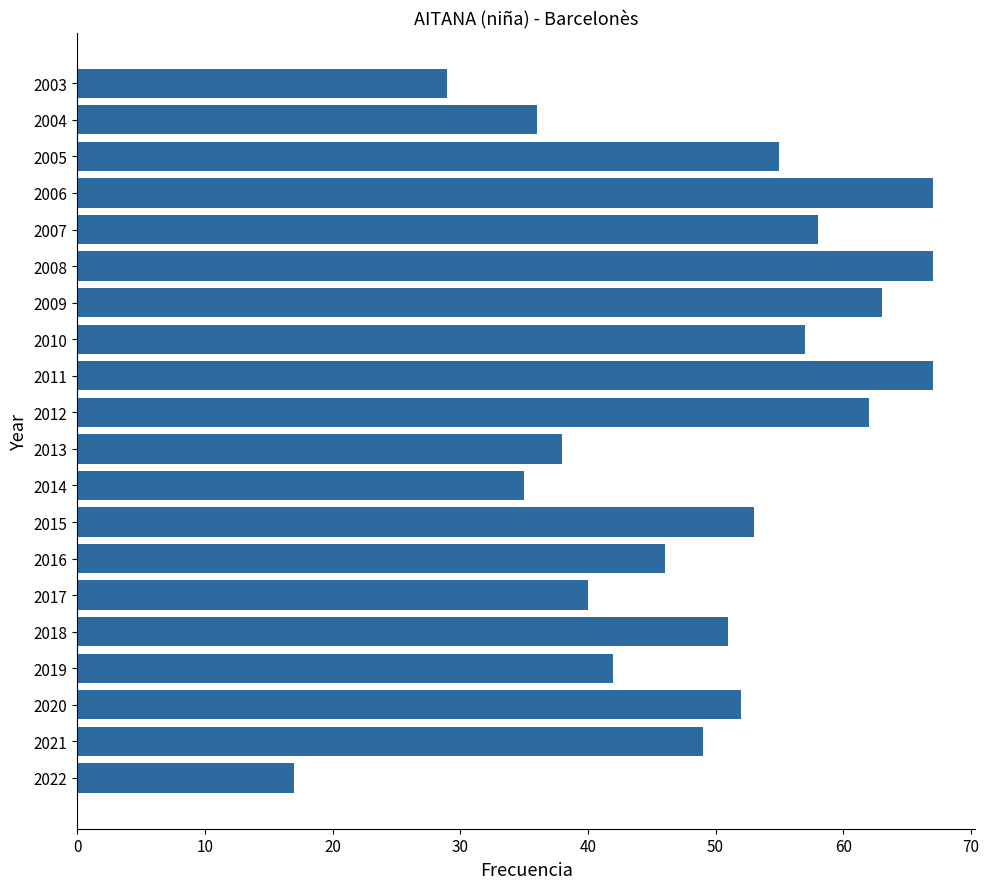

Which label corresponds to the smallest value in the chart?

2022